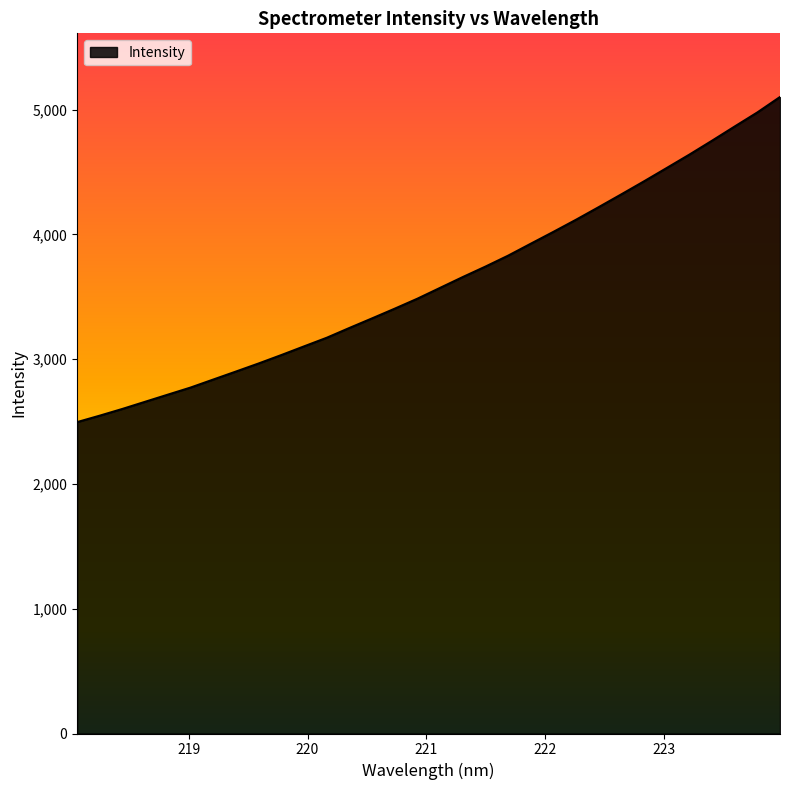

What is the smallest value displayed?

2495.5